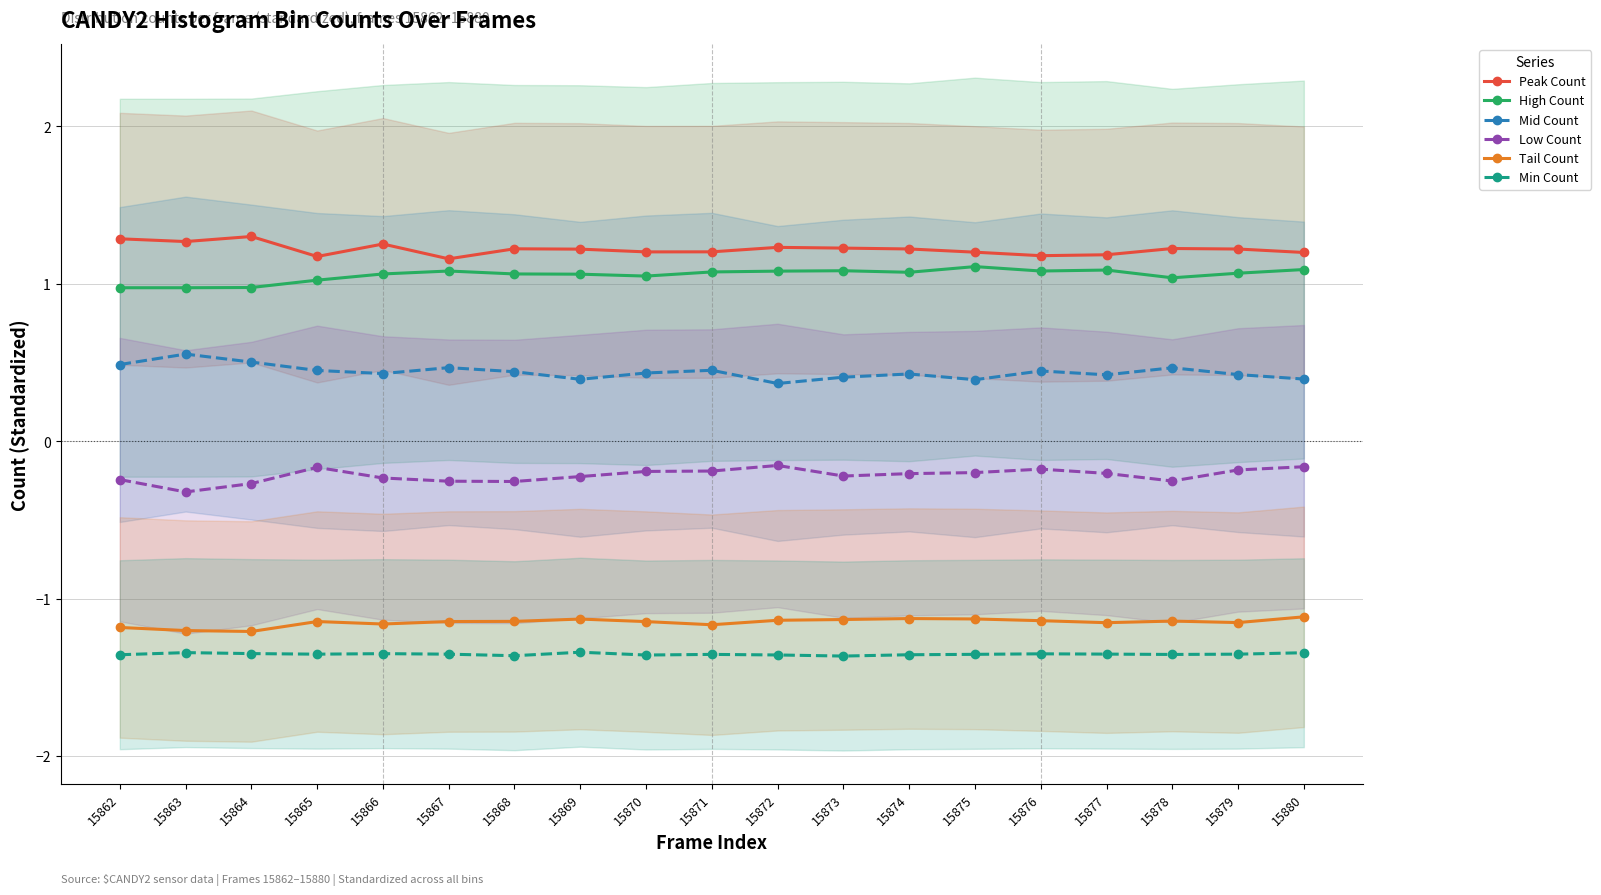

Which series has the widest spread of values?

Mid Count